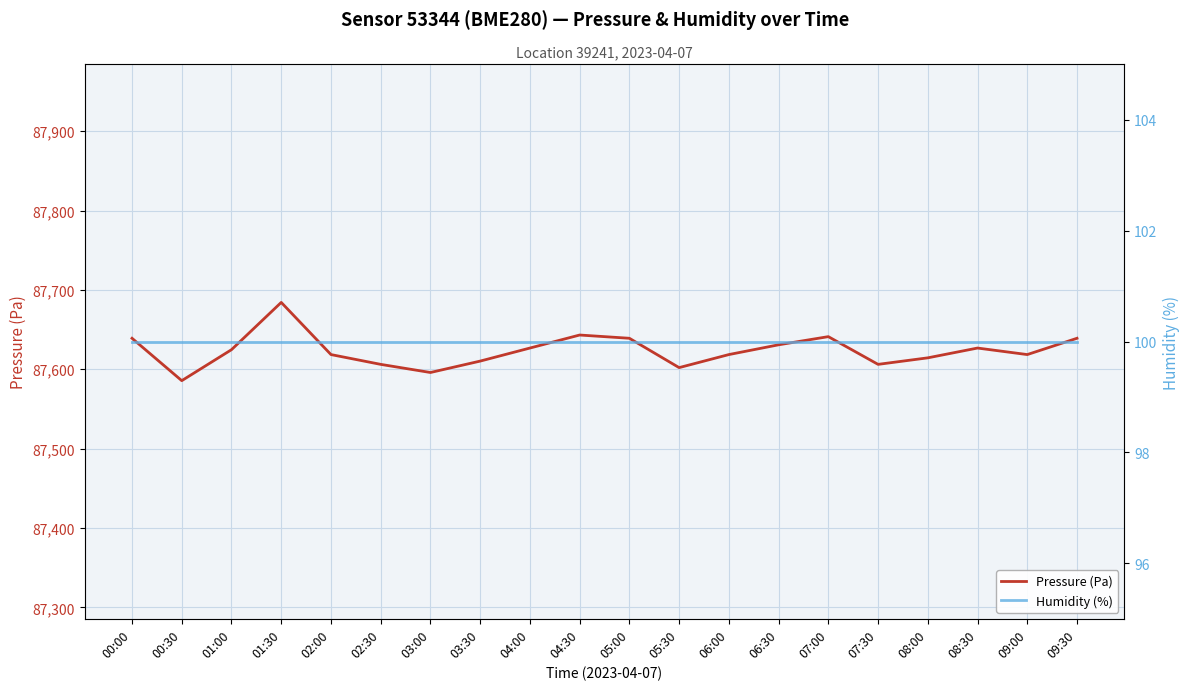

Where does the Pressure (Pa) series first go above 87624?

00:00